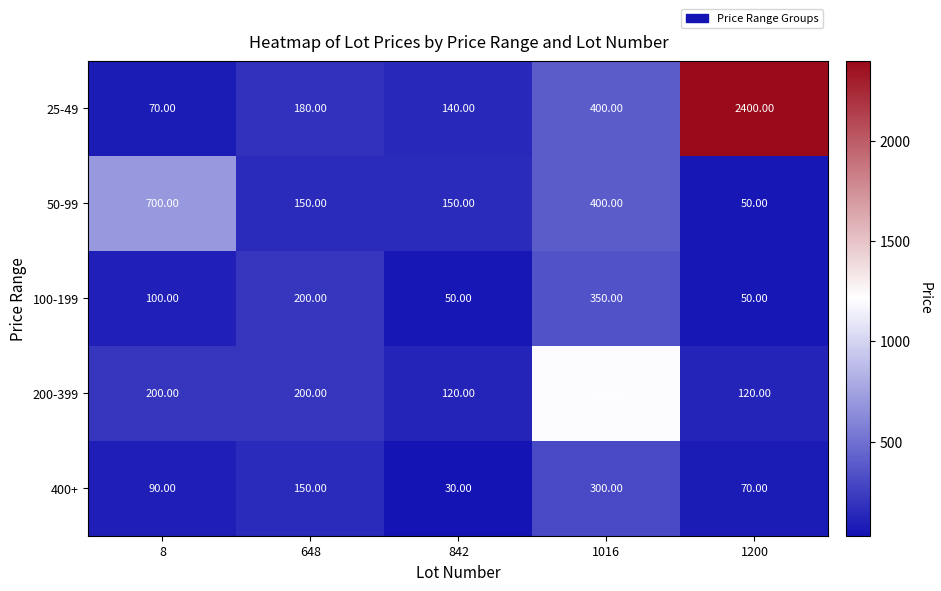

Rank the series by their maximum value, from lowest to highest.

400+, 100-199, 50-99, 200-399, 25-49